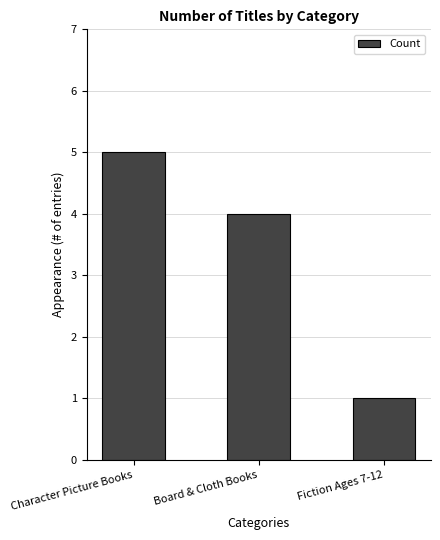

Is it true that the value at Character Picture Books is 5?

True